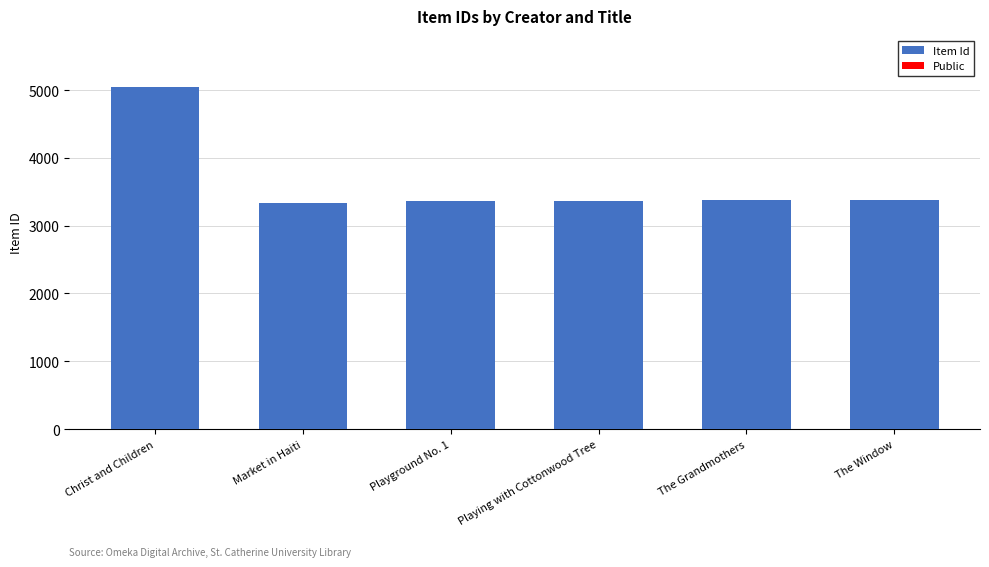

Which has a higher value, The Window or Playground No. 1?

The Window